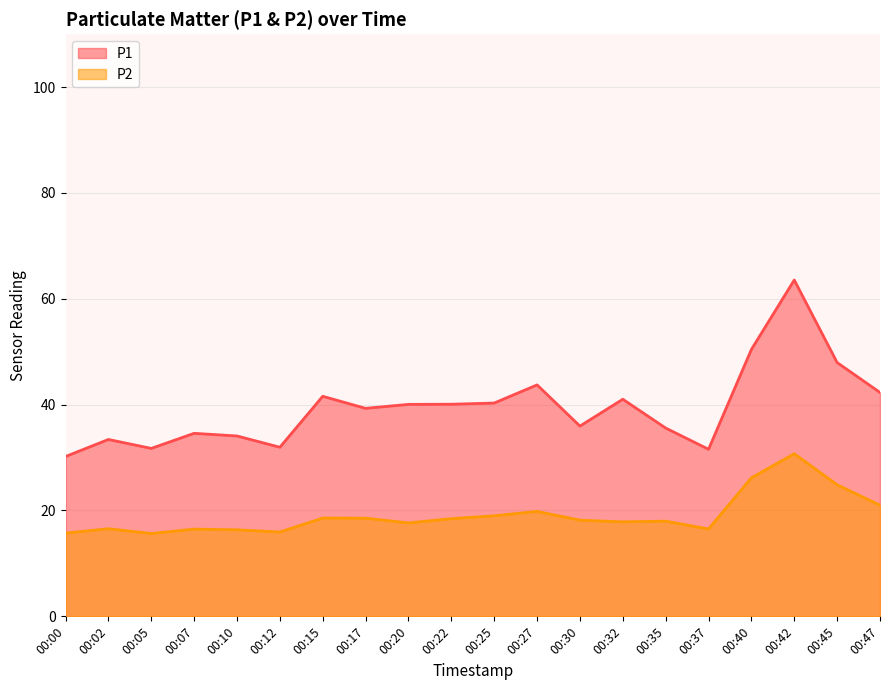

The value of P2 at 00:25 is 26.0. True or false?

False